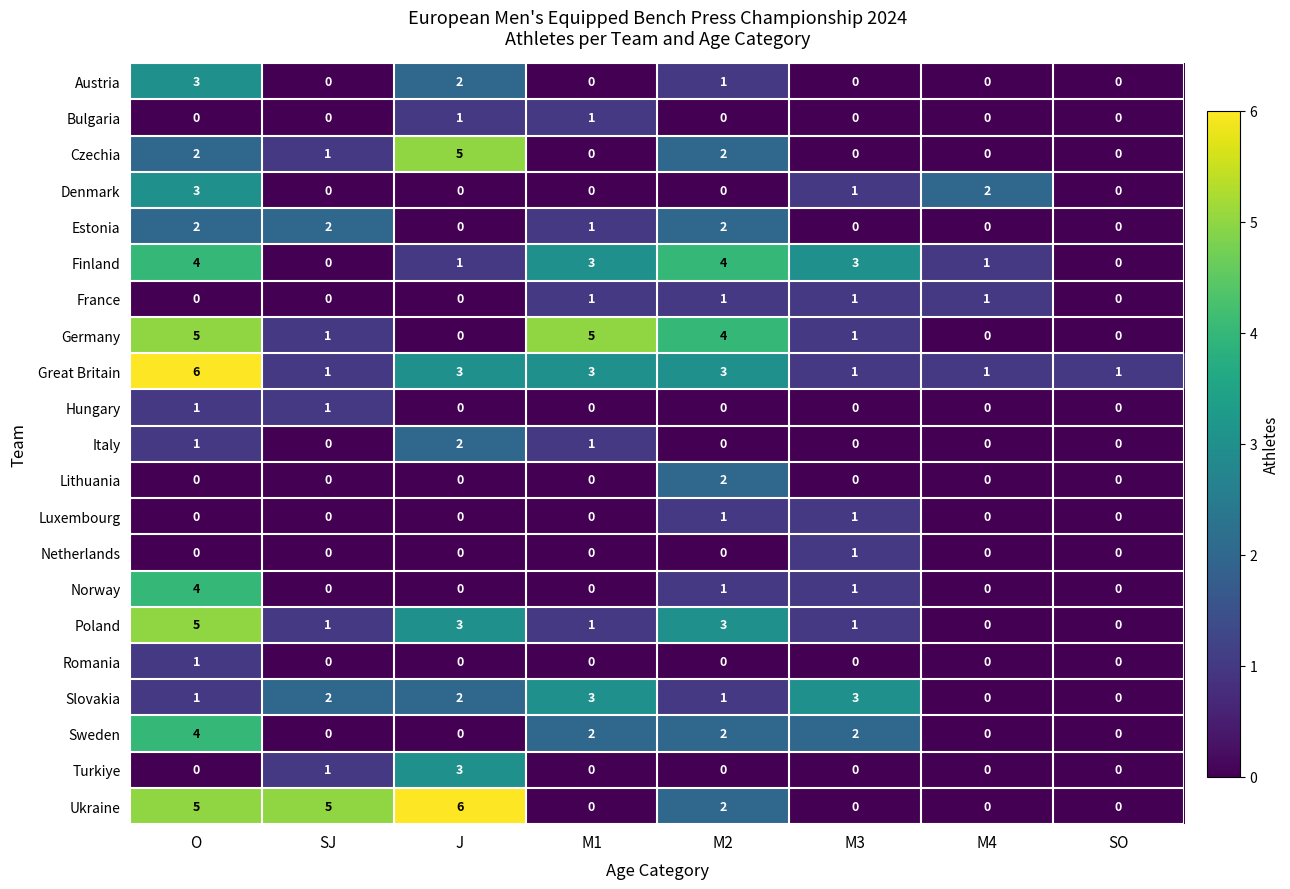

The Germany series shows 8 at O. True or false?

False